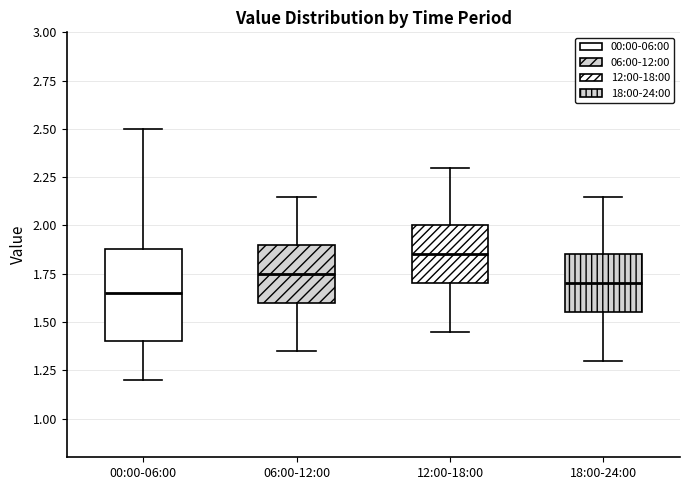

Reading left to right, read every box against the y-axis: the position of its median line, the range the box covers, and the ends of its whiskers. The values are not printed on the chart, so give them approximately, as read against the axis.

00:00-06:00: median 1.65, box 1.40 to 1.90, whiskers 1.20 to 2.50
06:00-12:00: median 1.75, box 1.60 to 1.90, whiskers 1.35 to 2.15
12:00-18:00: median 1.85, box 1.70 to 2.00, whiskers 1.45 to 2.30
18:00-24:00: median 1.70, box 1.55 to 1.85, whiskers 1.30 to 2.15